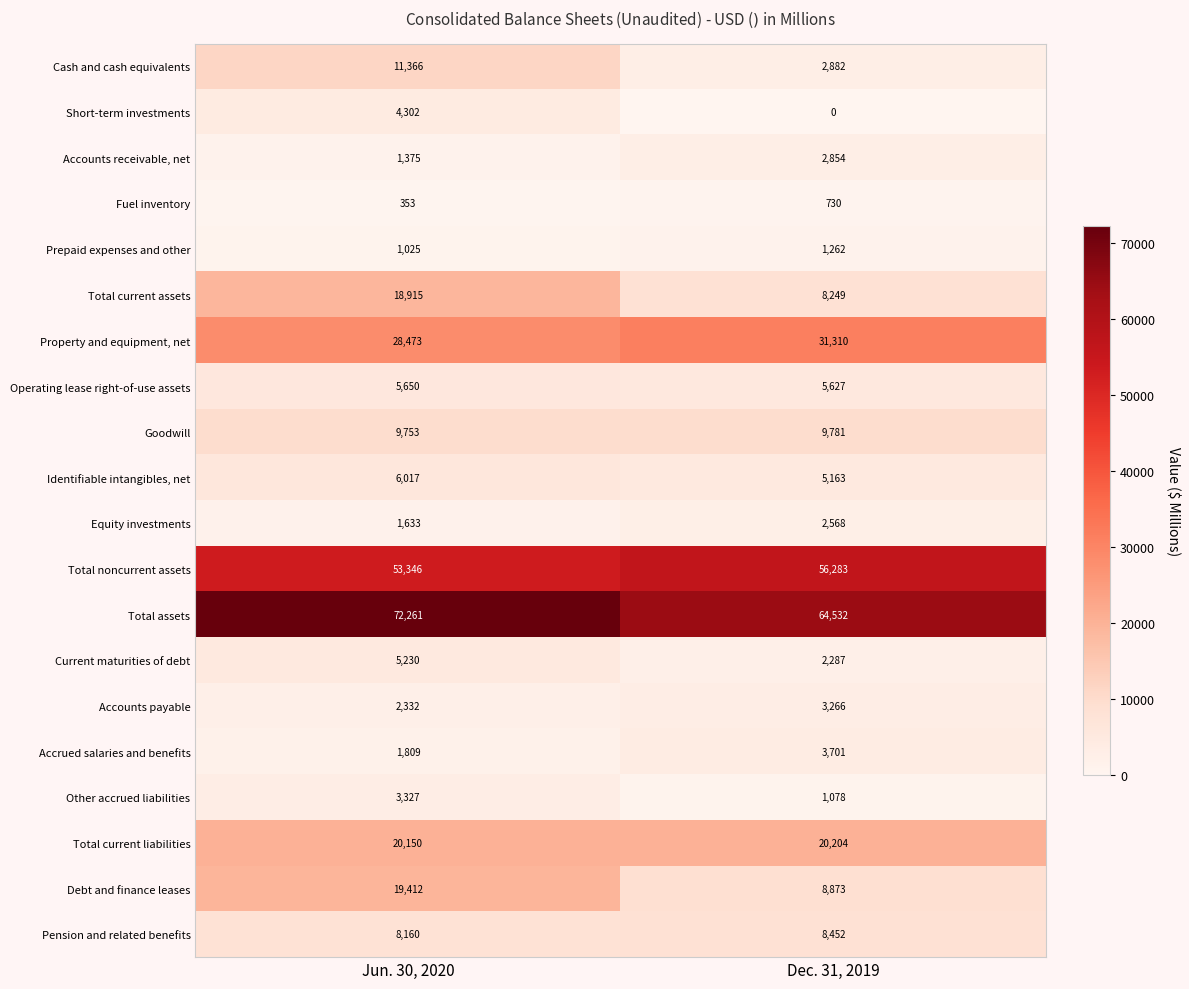

What is the total value across all series at Dec. 31, 2019?

239102